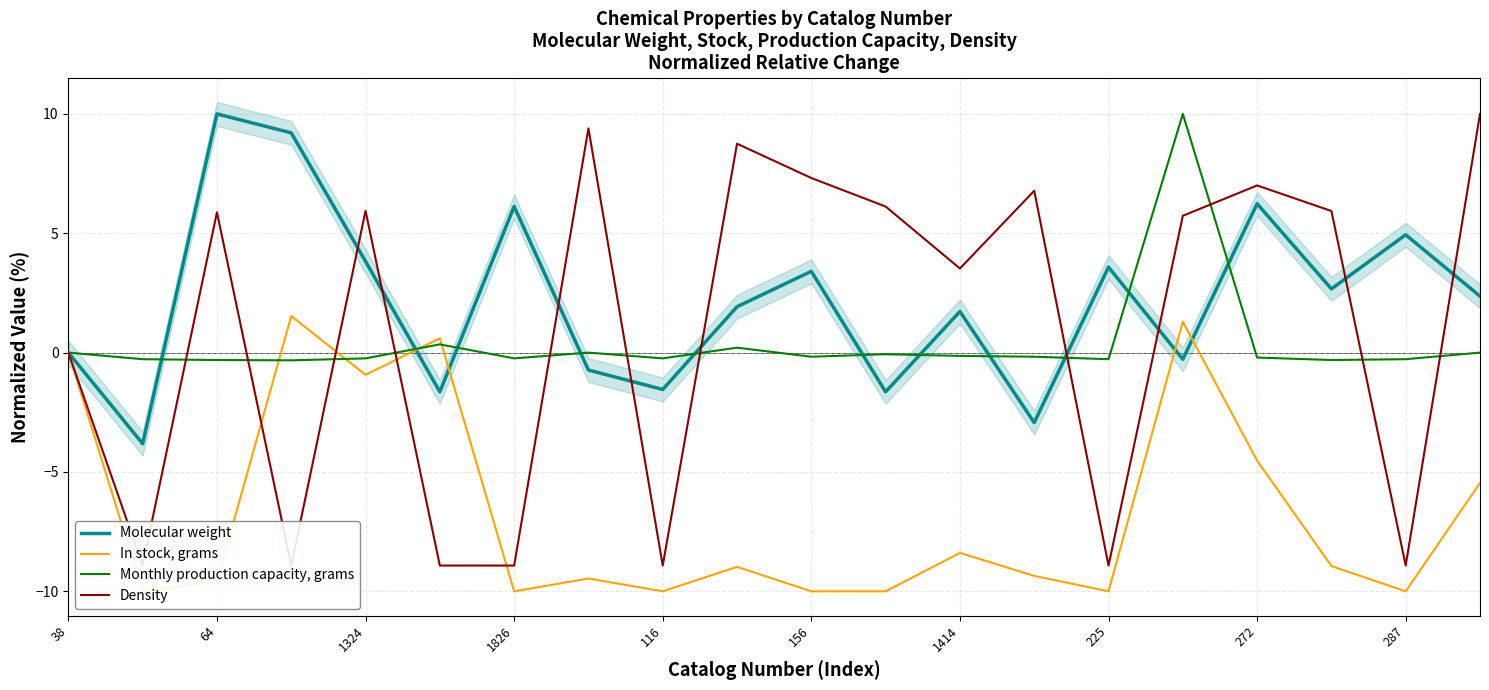

Which category has the highest value across all series?

15